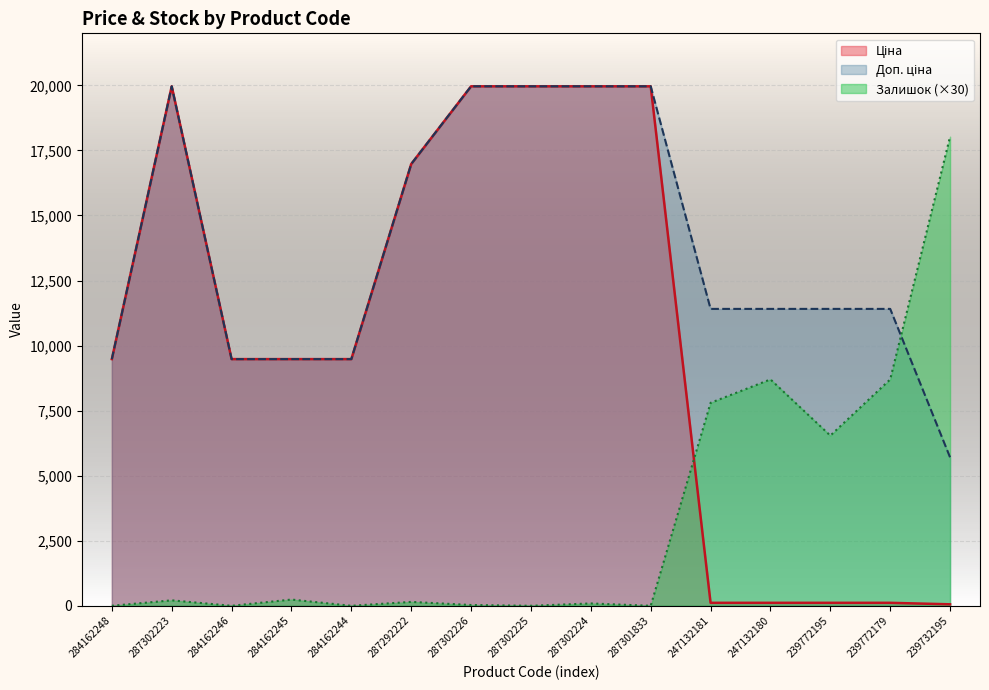

How many interior local peaks does the Ціна series have?

1